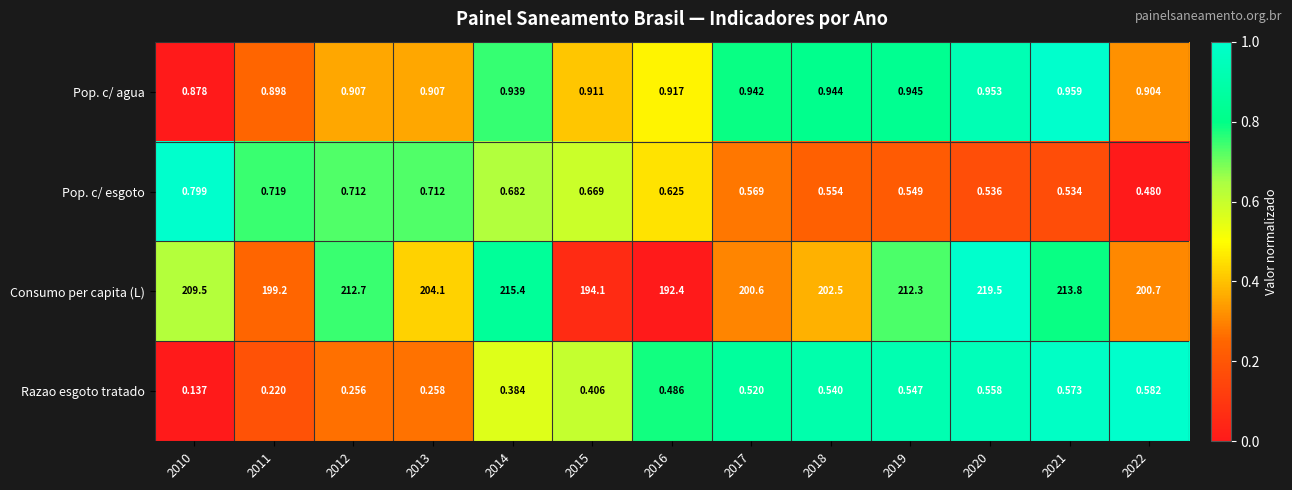

What is the greatest value displayed?

219.5